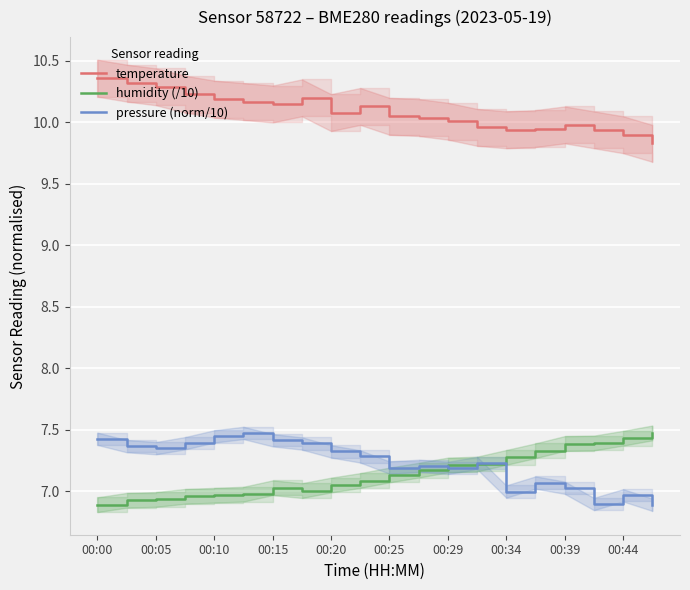

What is the approximate value of temperature at 17?

9.9